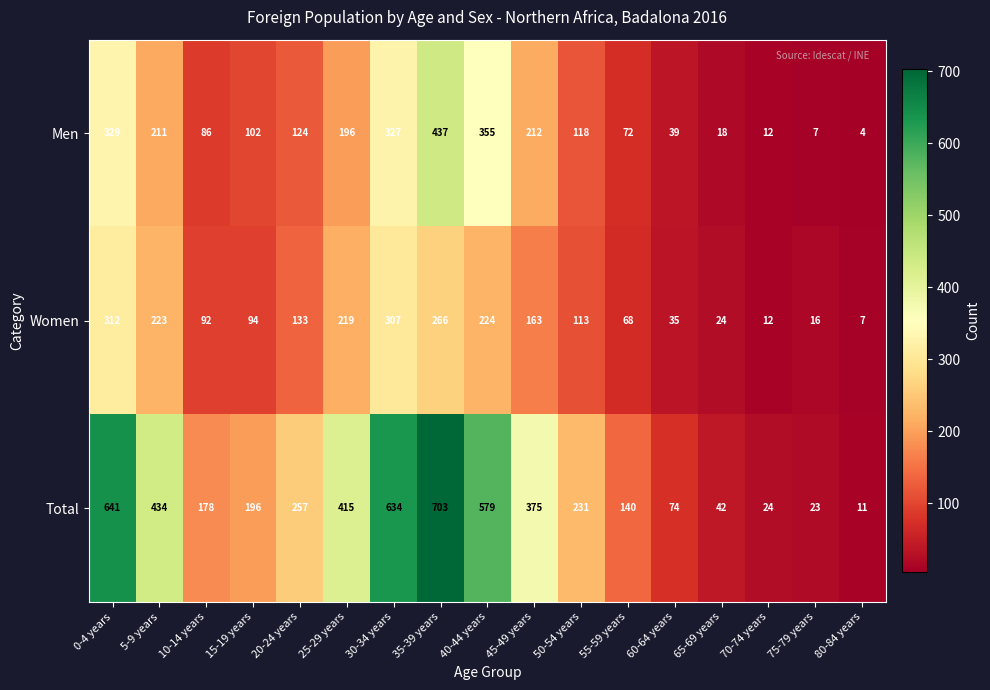

Where does the Total series first go above 231?

0-4 years